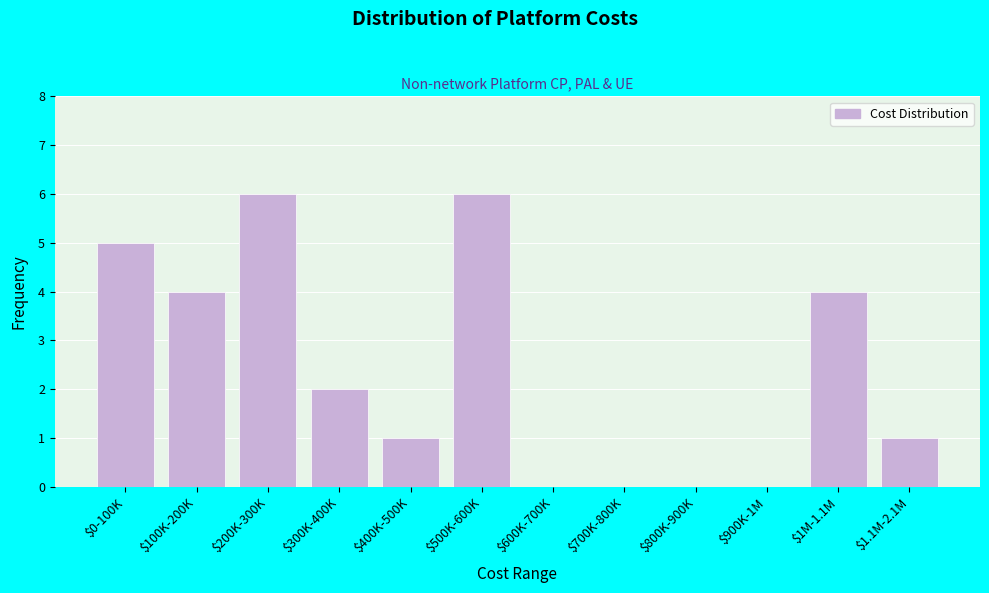

What is the greatest value displayed?

6